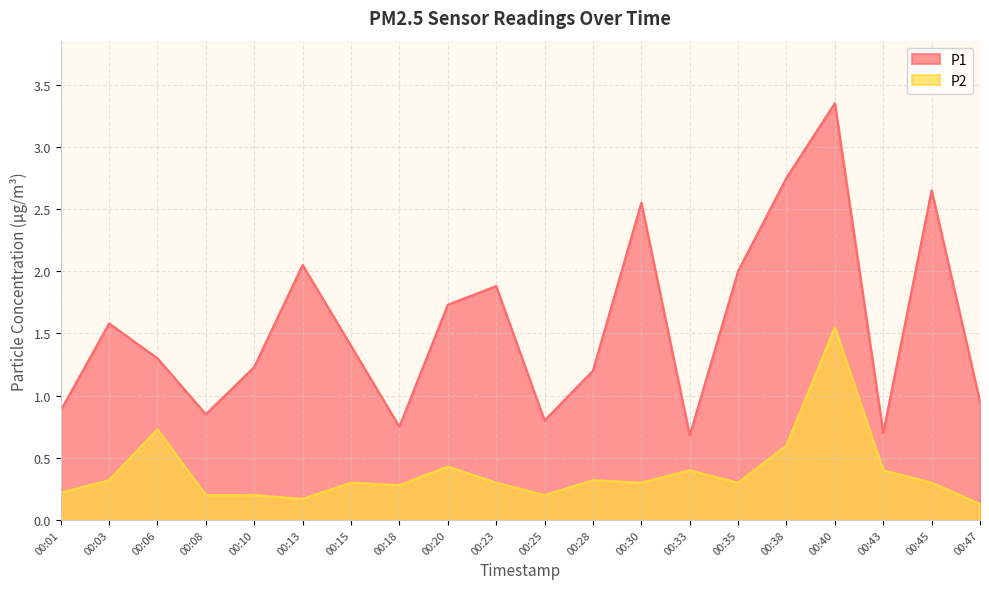

What is the sum of all P2 values?

7.7